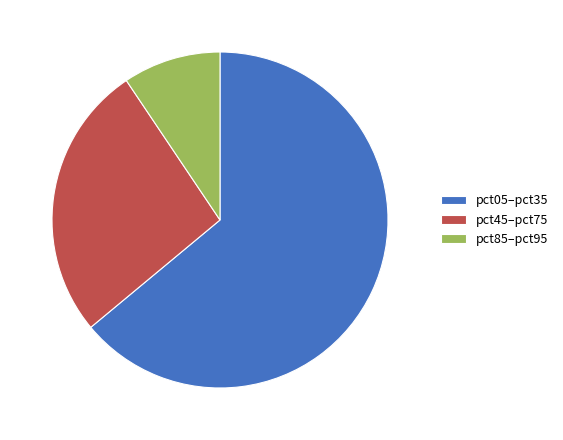

Is there any slice that represents more than half of the pie?

Yes